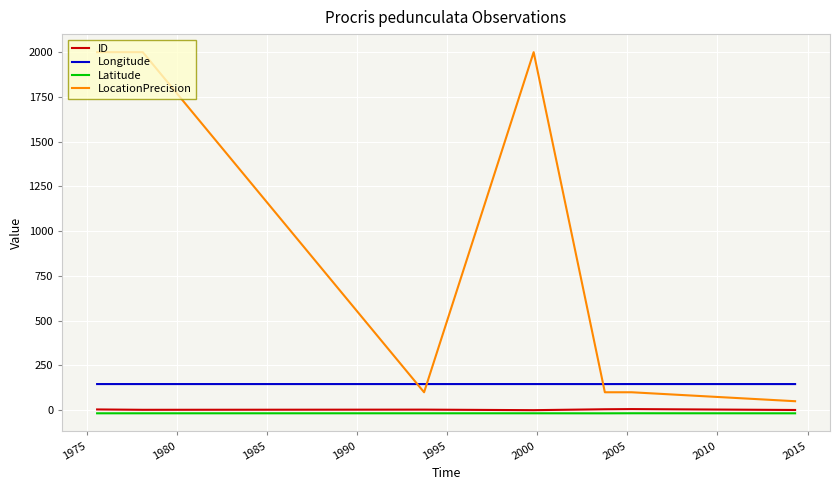

Rank the series by their maximum value, from highest to lowest.

LocationPrecision, Longitude, ID, Latitude